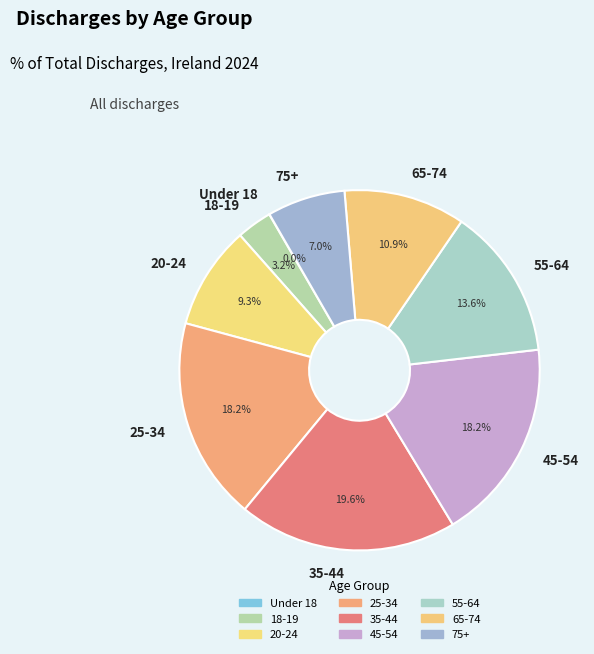

What percentage is the 25-34 slice, to the nearest percent?

18%